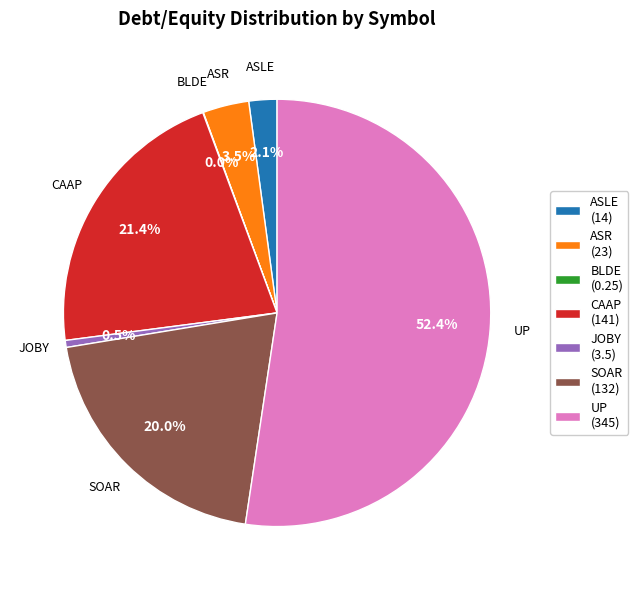

Which has a higher value, ASLE (14) or JOBY (3.5)?

ASLE (14)